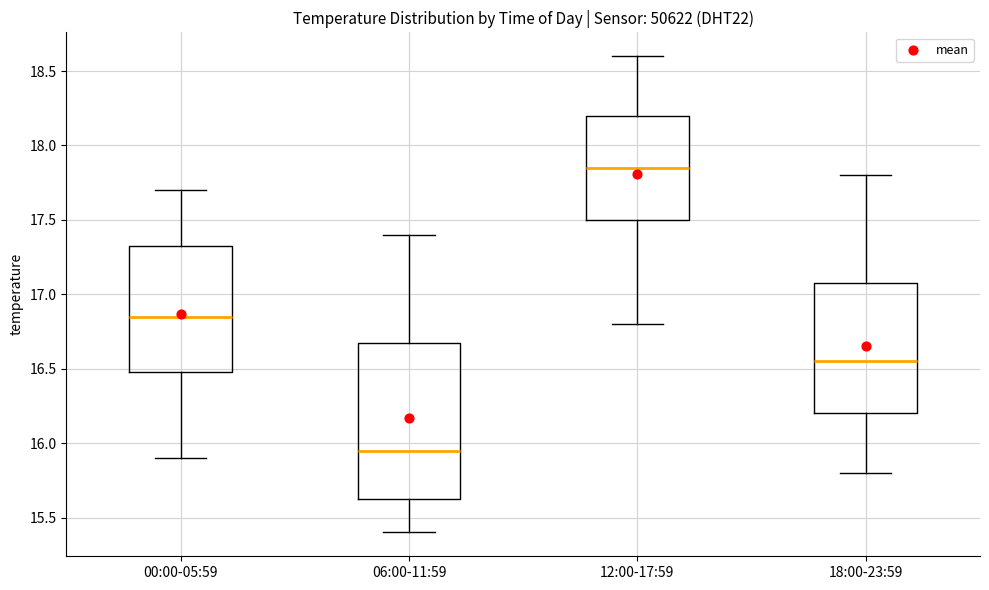

Reading left to right, read every box against the y-axis: the position of its median line, the range the box covers, and the ends of its whiskers. The values are not printed on the chart, so give them approximately, as read against the axis.

00:00-05:59: median 16.85, box 16.50 to 17.35, whiskers 15.90 to 17.70
06:00-11:59: median 15.95, box 15.65 to 16.70, whiskers 15.40 to 17.40
12:00-17:59: median 17.85, box 17.50 to 18.20, whiskers 16.80 to 18.60
18:00-23:59: median 16.55, box 16.20 to 17.10, whiskers 15.80 to 17.80